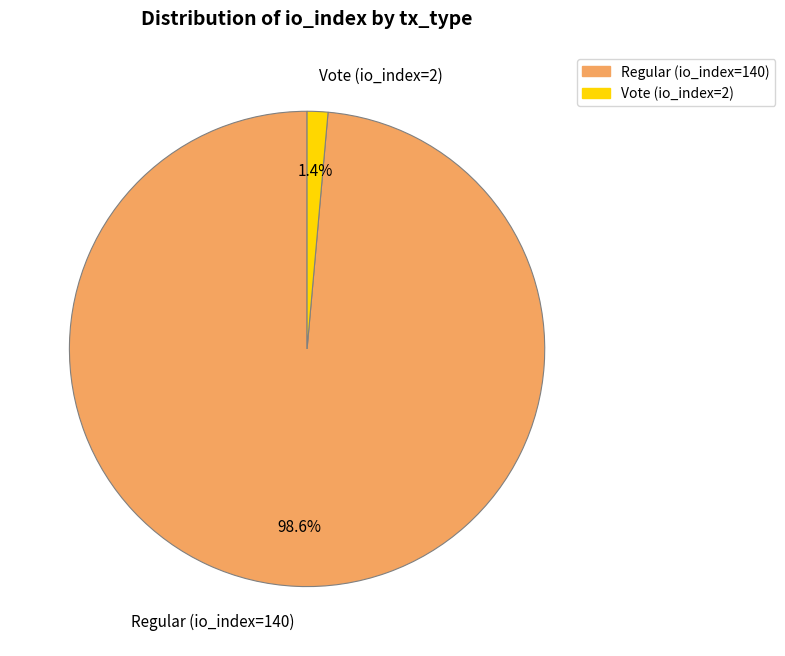

Which slice is the largest?

Regular (io_index=140)